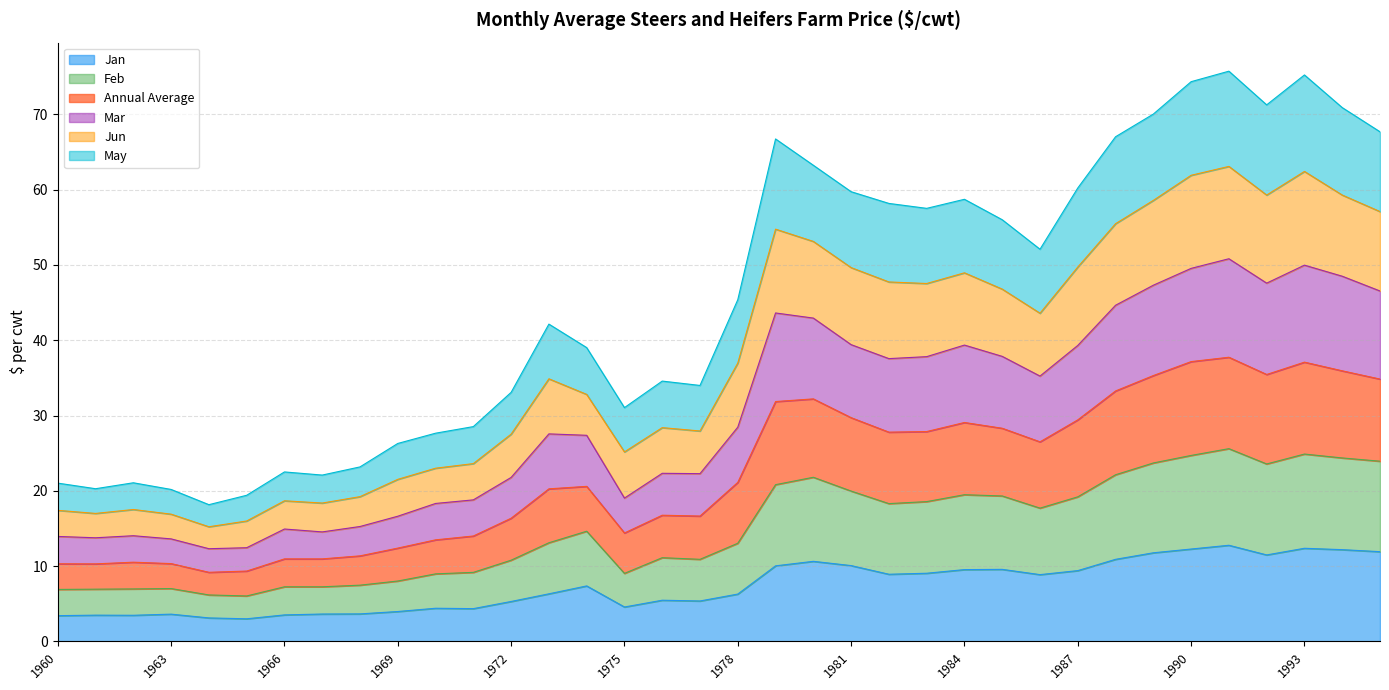

How many distinct data groups are displayed?

6